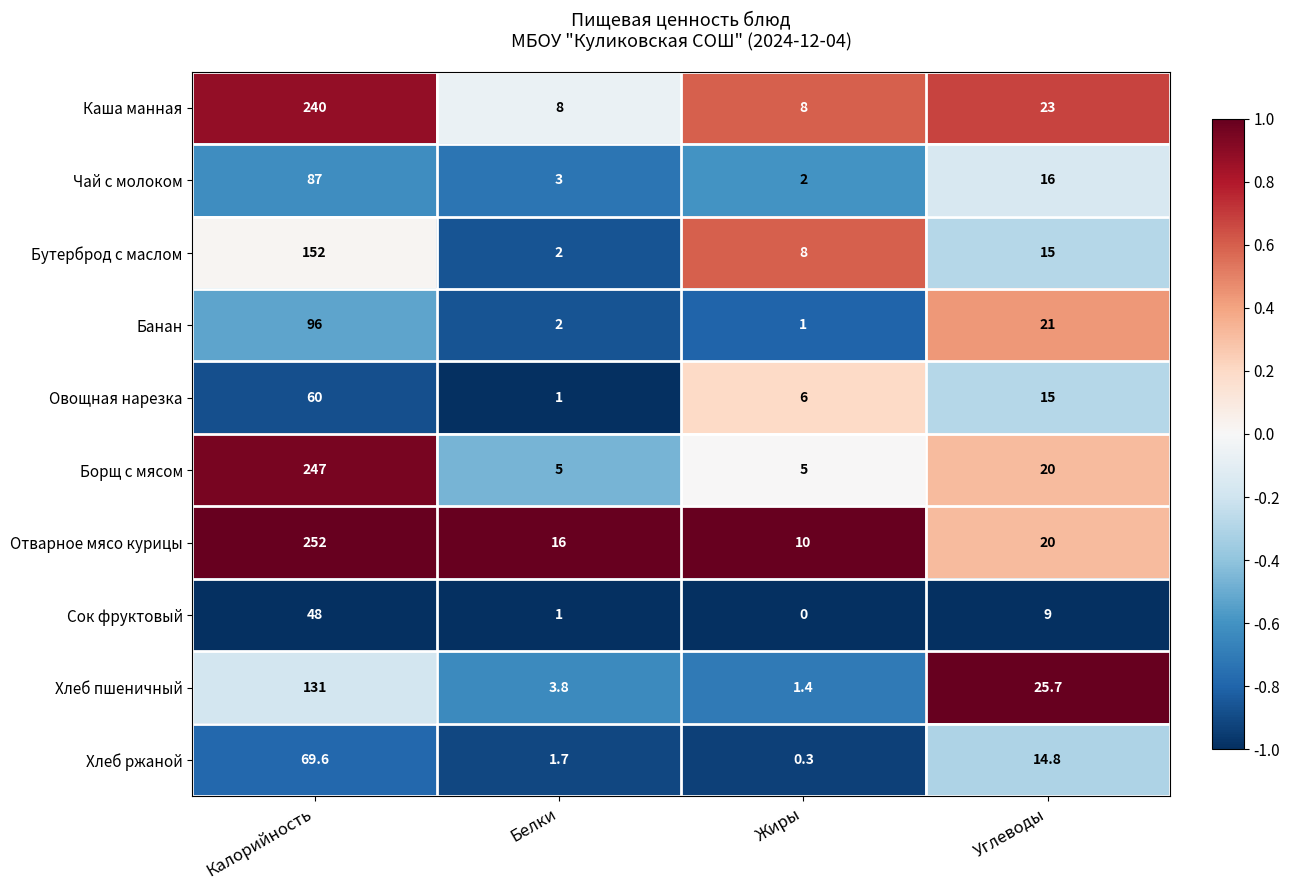

List the series in order of their peak value, lowest first.

Сок фруктовый, Овощная нарезка, Хлеб ржаной, Чай с молоком, Банан, Хлеб пшеничный, Бутерброд с маслом, Каша манная, Борщ с мясом, Отварное мясо курицы